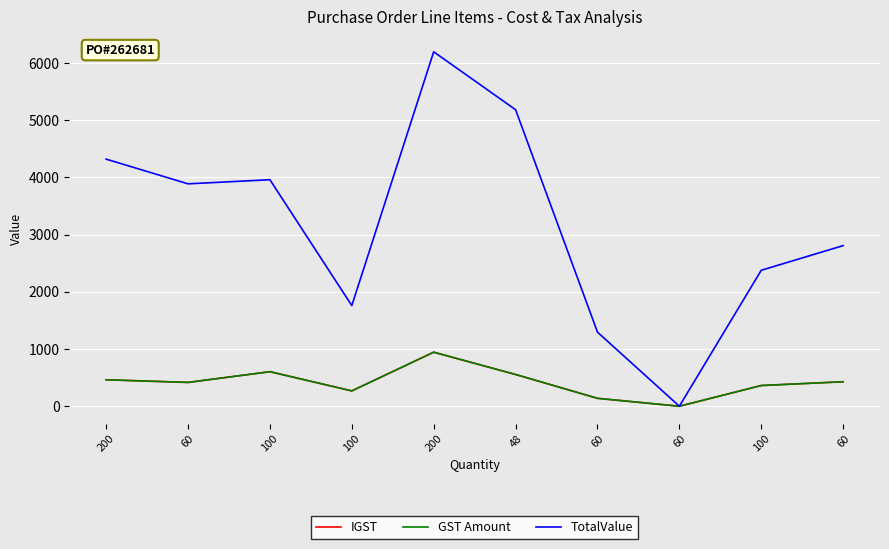

Does the chart have visible grid lines?

Yes